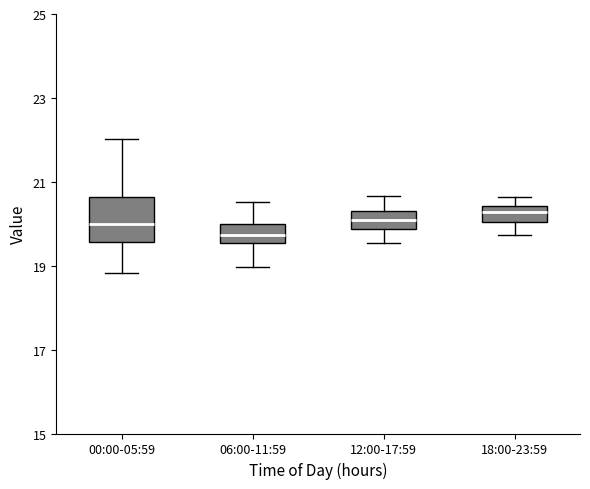

Reading left to right, read every box against the y-axis: the position of its median line, the range the box covers, and the ends of its whiskers. The values are not printed on the chart, so give them approximately, as read against the axis.

00:00-05:59: median 20.0, box 19.6 to 20.6, whiskers 18.8 to 22.0
06:00-11:59: median 19.8, box 19.6 to 20.0, whiskers 19.0 to 20.6
12:00-17:59: median 20.2, box 19.8 to 20.4, whiskers 19.6 to 20.6
18:00-23:59: median 20.2, box 20.0 to 20.4, whiskers 19.8 to 20.6